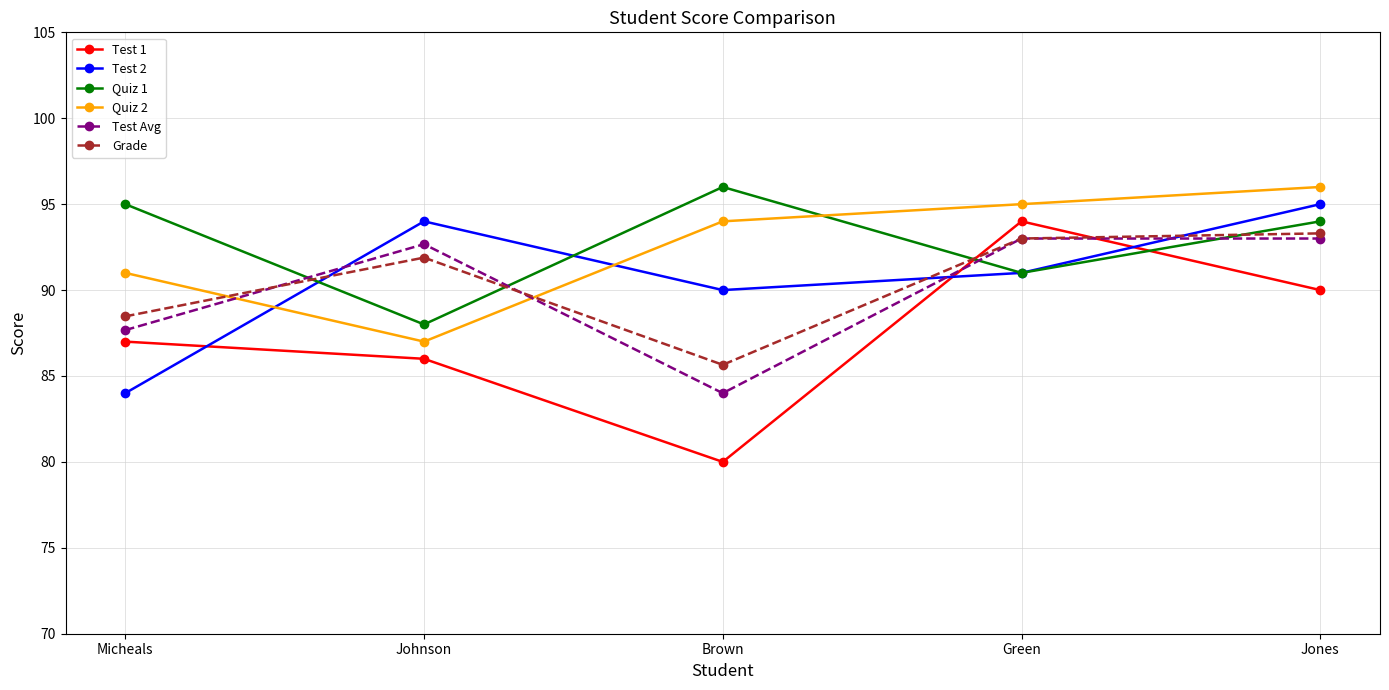

Which series has the largest range (max minus min)?

Test 1